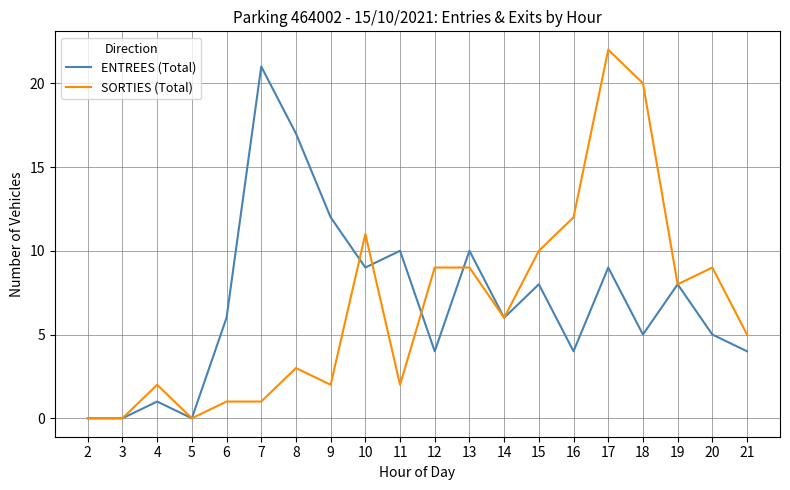

Which series has the widest spread of values?

SORTIES (Total)